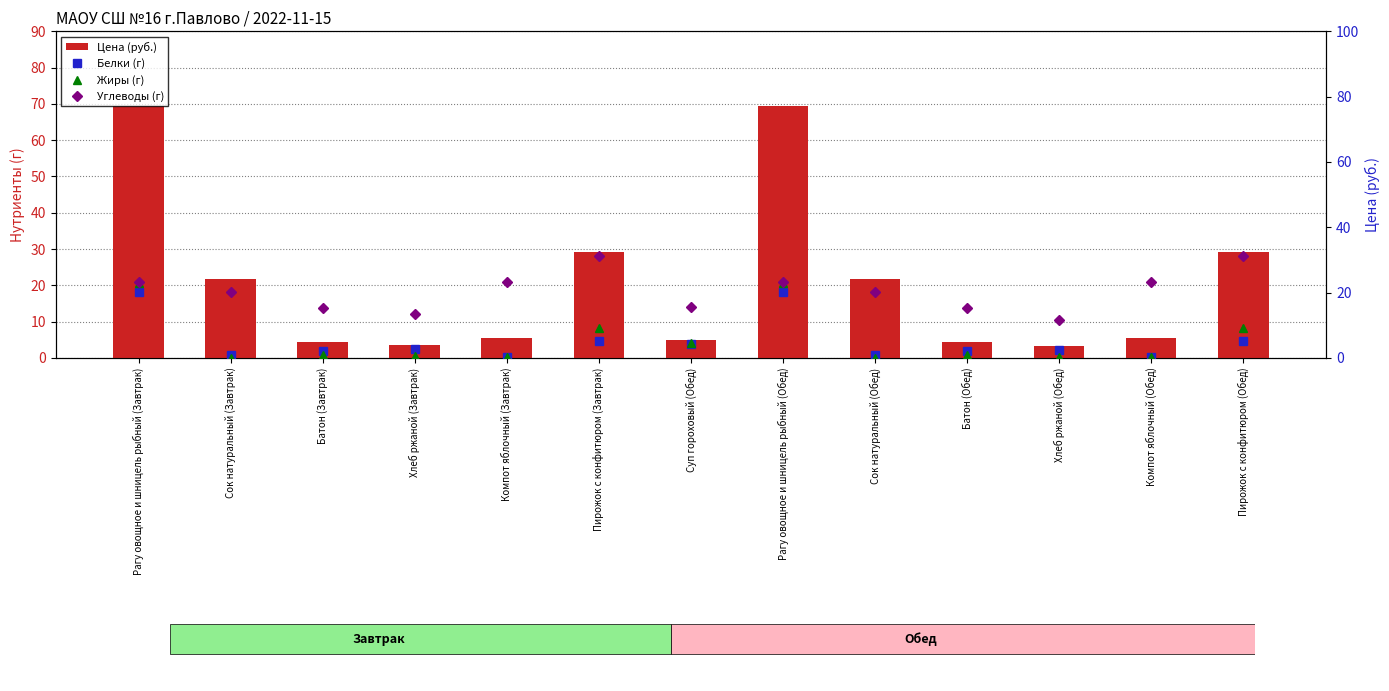

The Цена (руб.) series shows 2.5 at Батон (Завтрак). True or false?

False